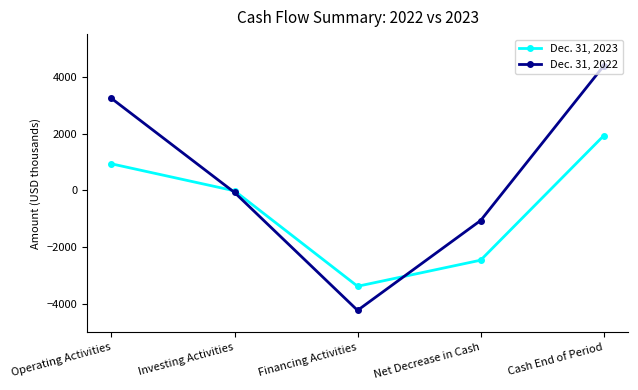

What is the highest value of the Dec. 31, 2023 series?

1923